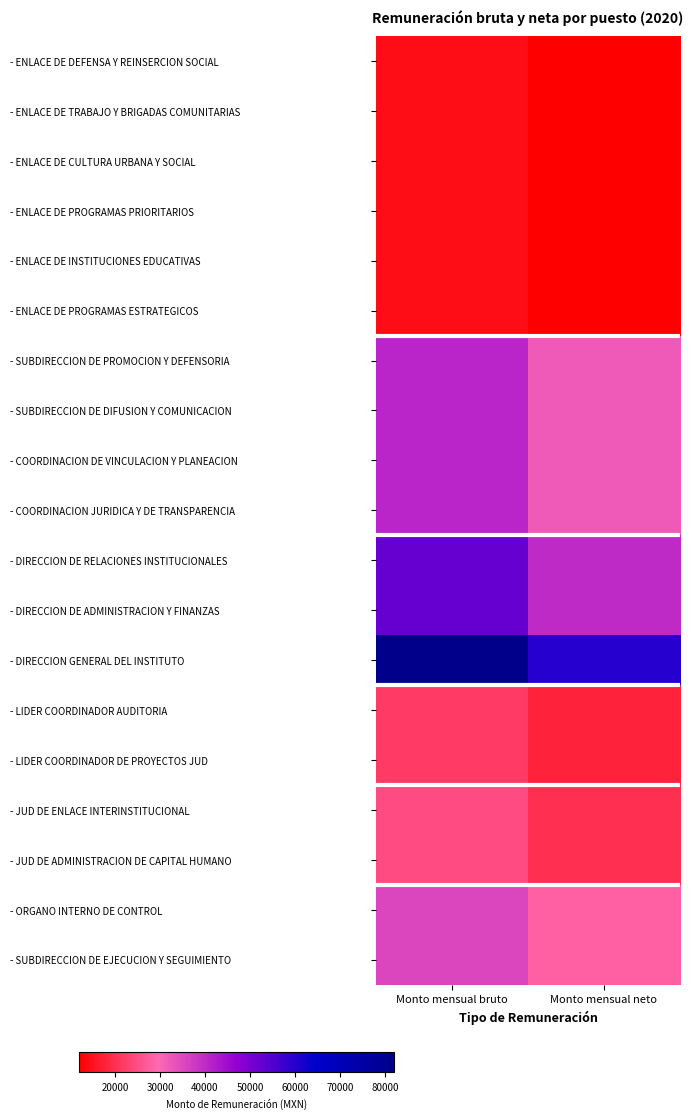

What is the spread (max minus min) of values at Monto mensual neto?

48000.7